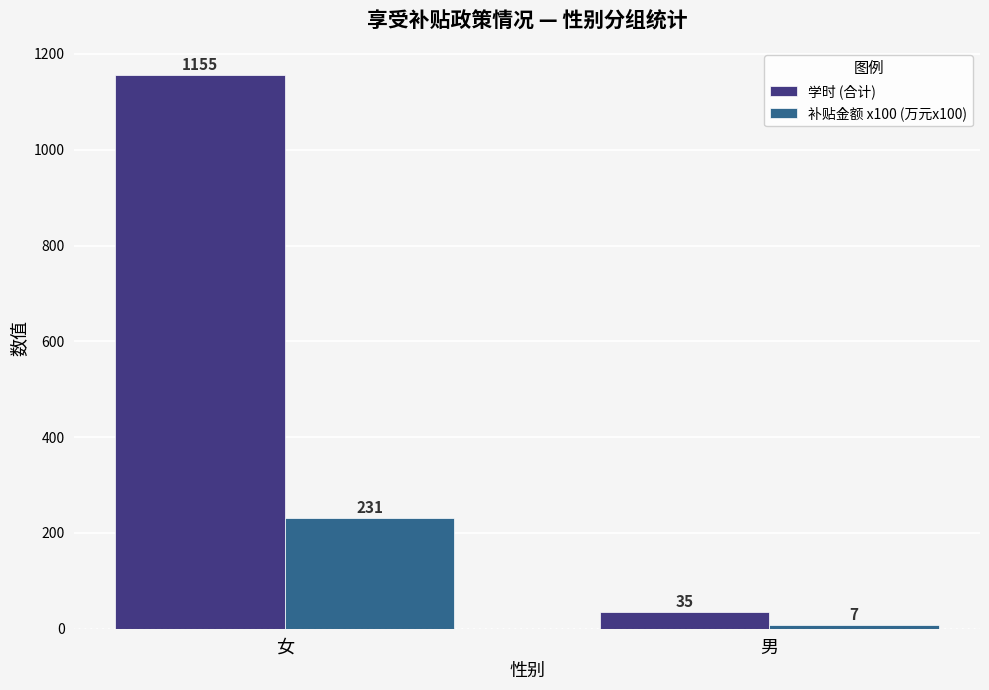

At which category does the chart reach its minimum across all series?

男